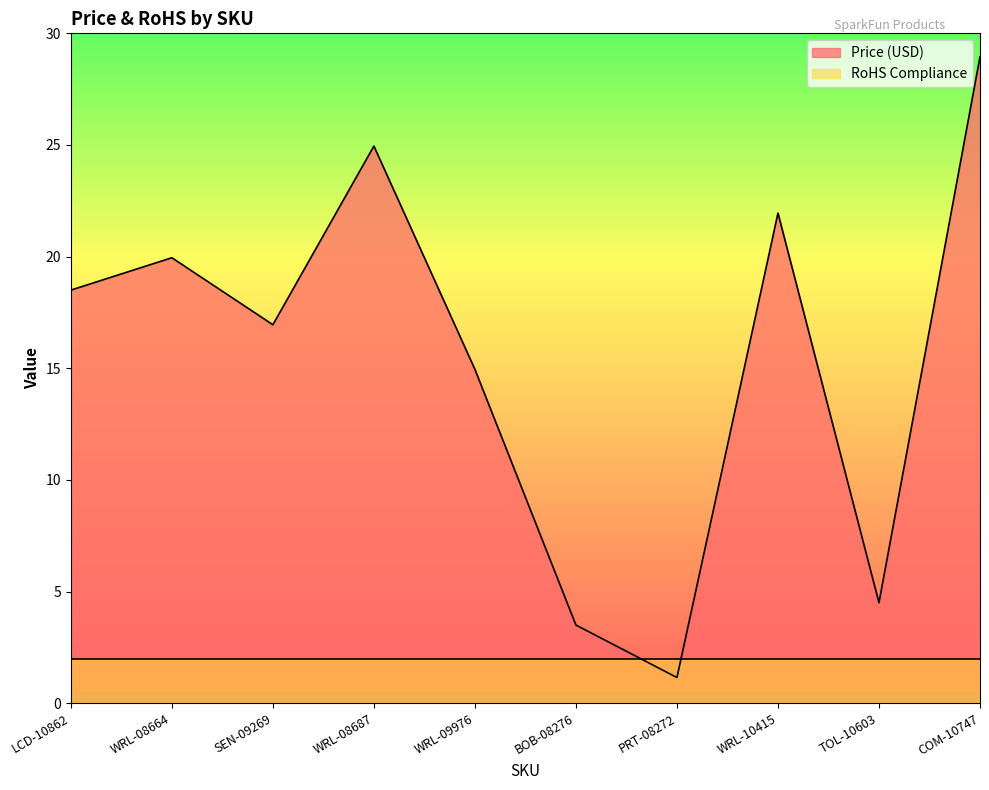

Which has a higher value, WRL-08687 or BOB-08276?

WRL-08687